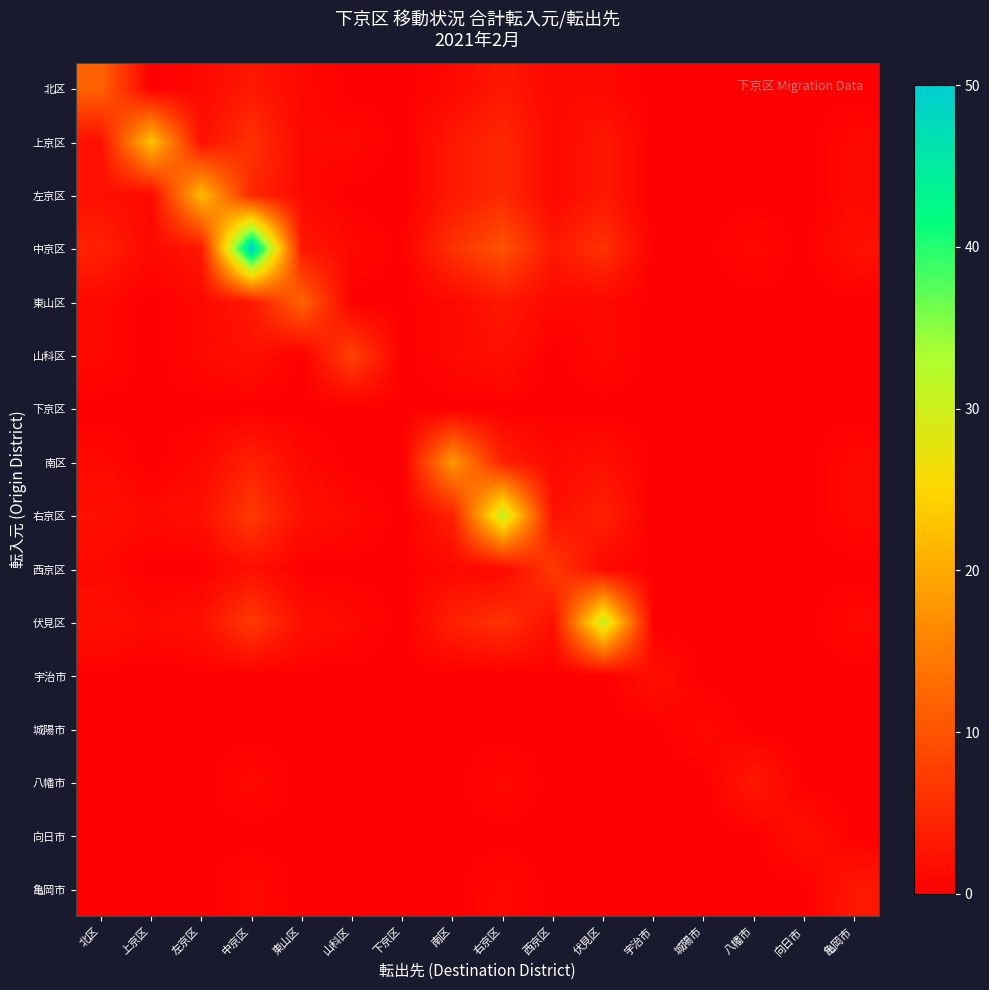

At how many categories does at least one series exceed 21?

5